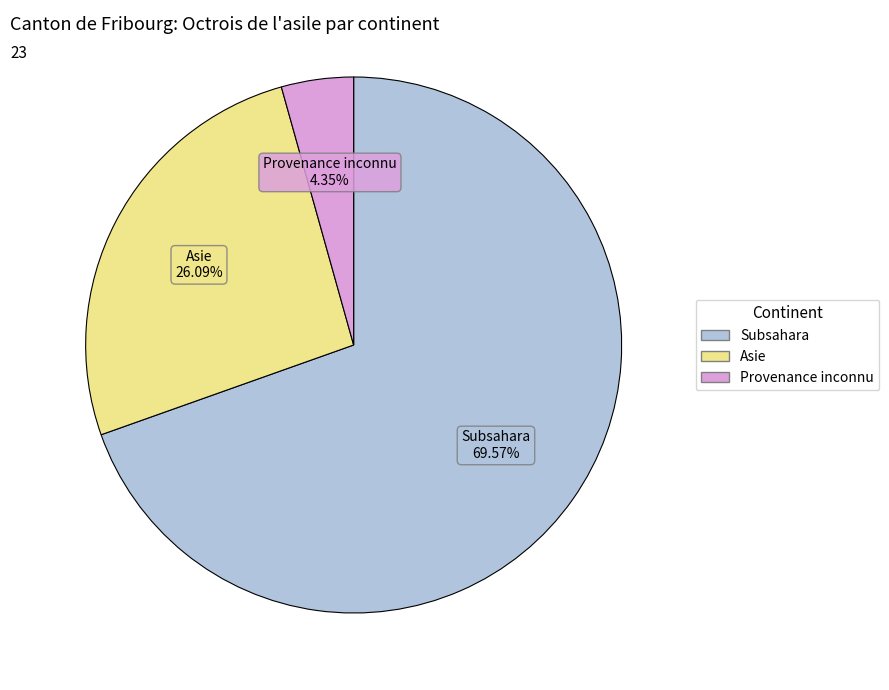

Is there any slice that represents more than half of the pie?

Yes